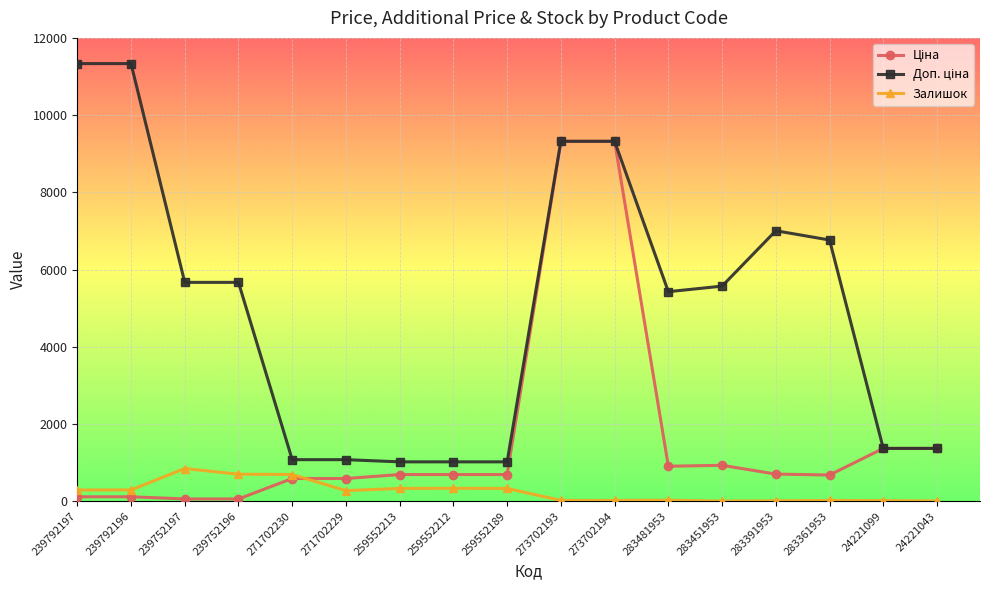

What is the spread (max minus min) of values at 259552212?

684.8